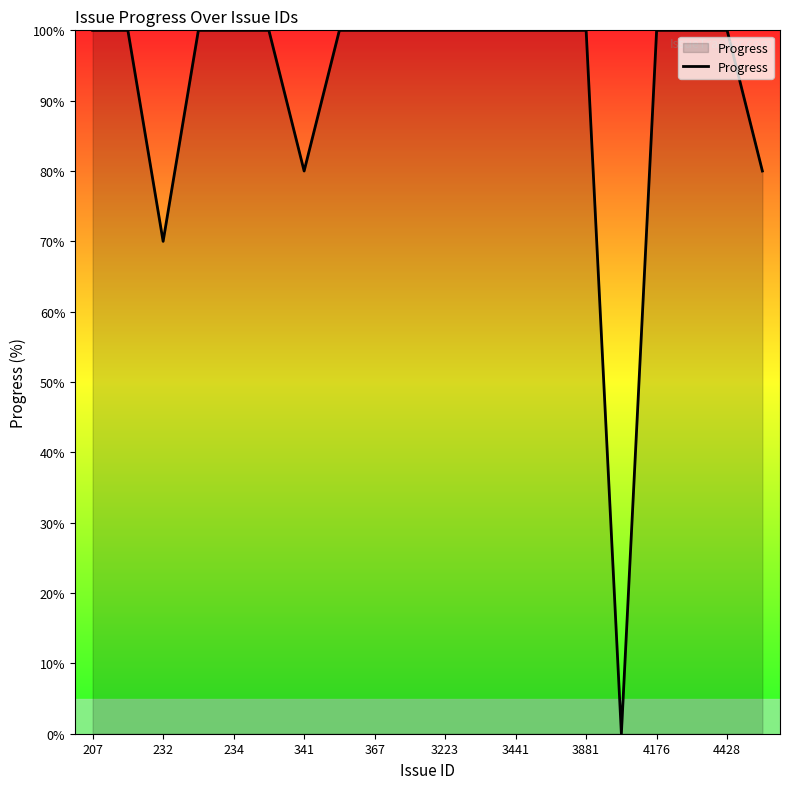

What is the maximum value shown in the chart?

100